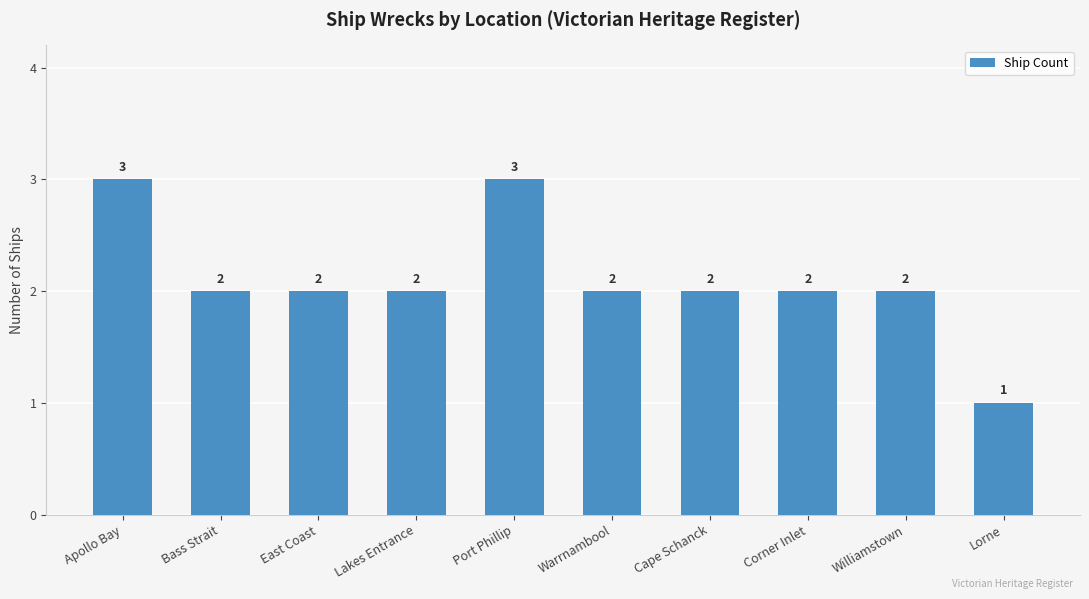

Is it true that the value at Warrnambool is 2?

True